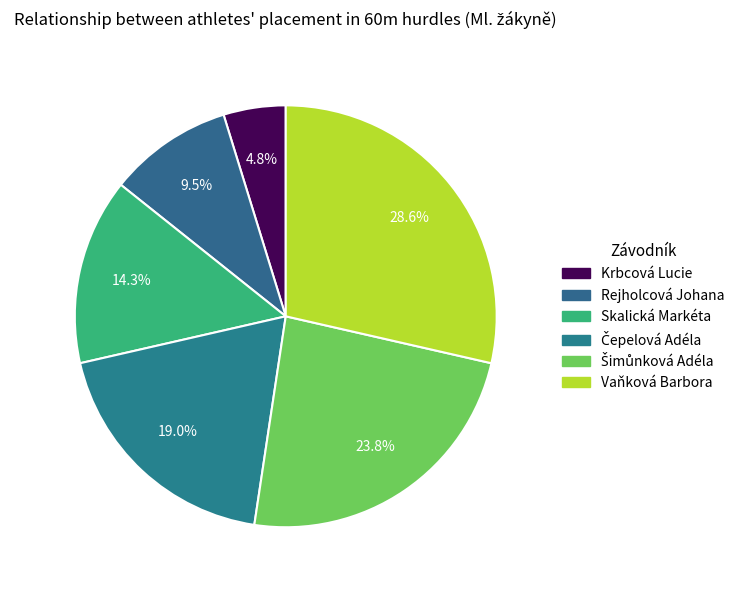

How many segments does this pie chart have?

6